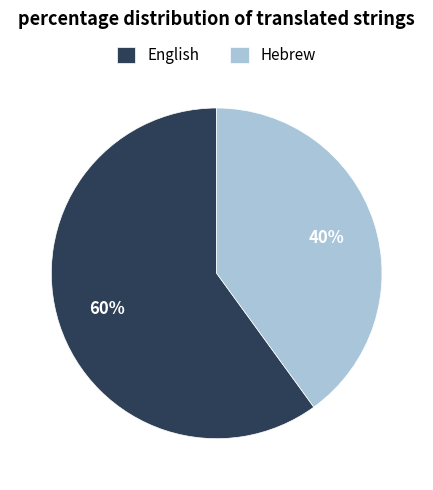

To the nearest percent, what is the difference between the largest and smallest slice percentages?

20%